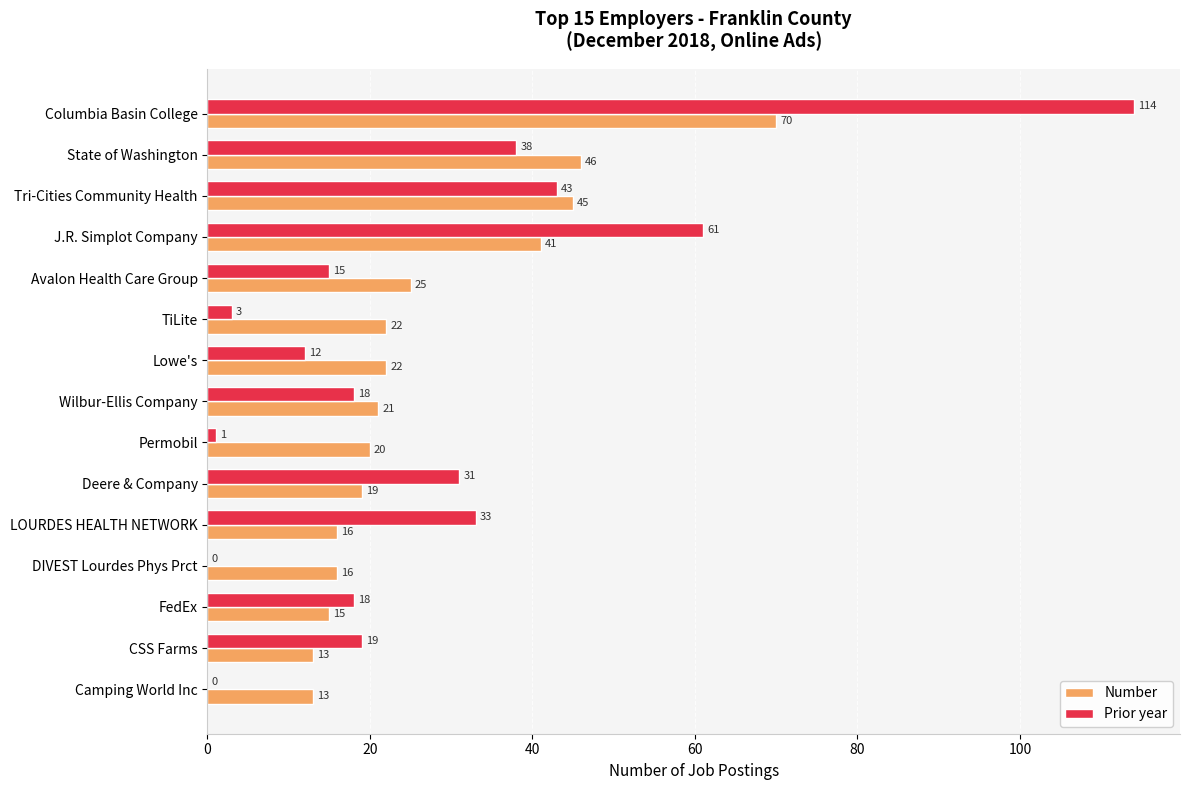

True or false: Number has a value of 15 at J.R. Simplot Company.

False